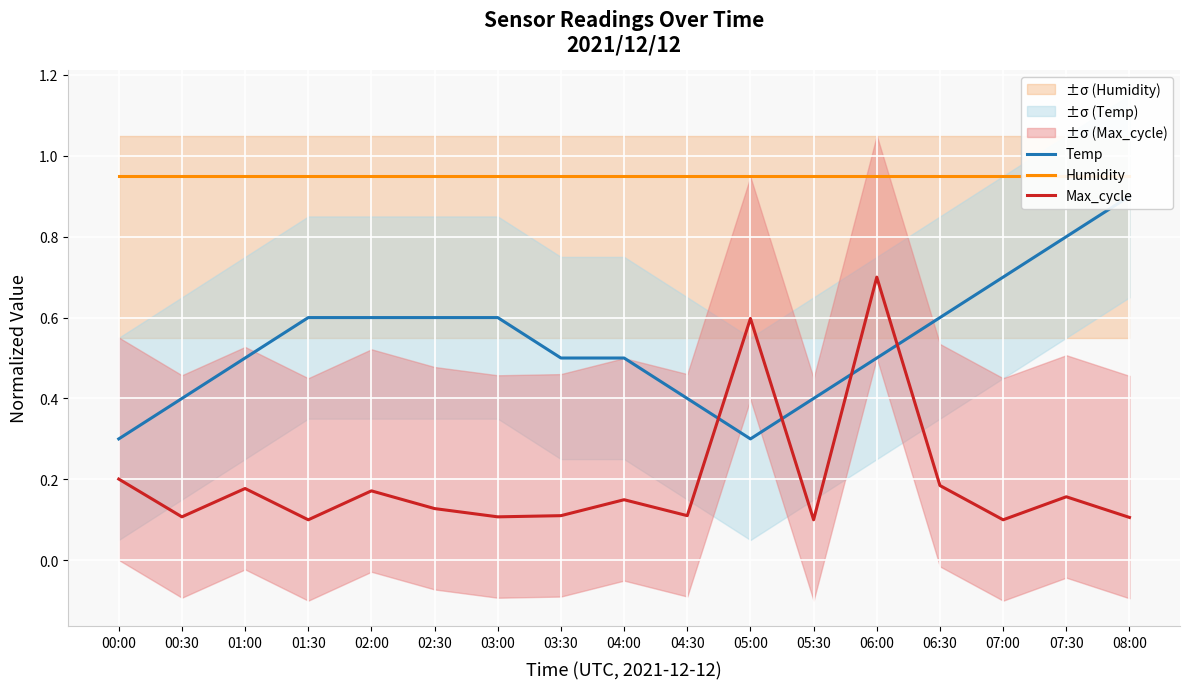

What is the label of the 3rd point from the right?

07:00